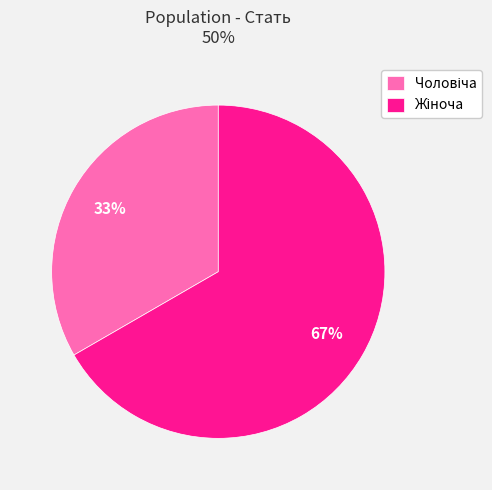

To the nearest percent, what is the average slice percentage?

50%